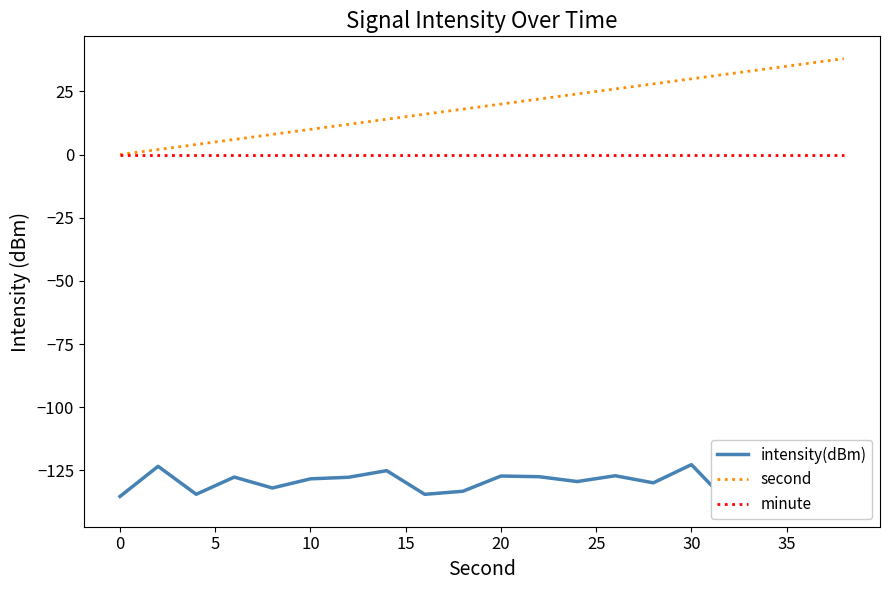

True or false: intensity(dBm) and minute intersect in this chart.

False